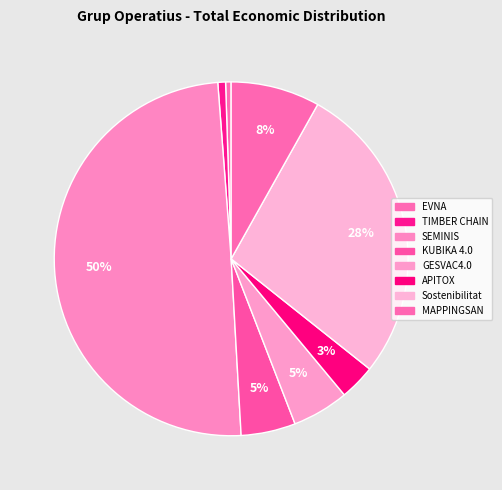

To the nearest percent, what is the difference between the largest and smallest slice percentages?

49%